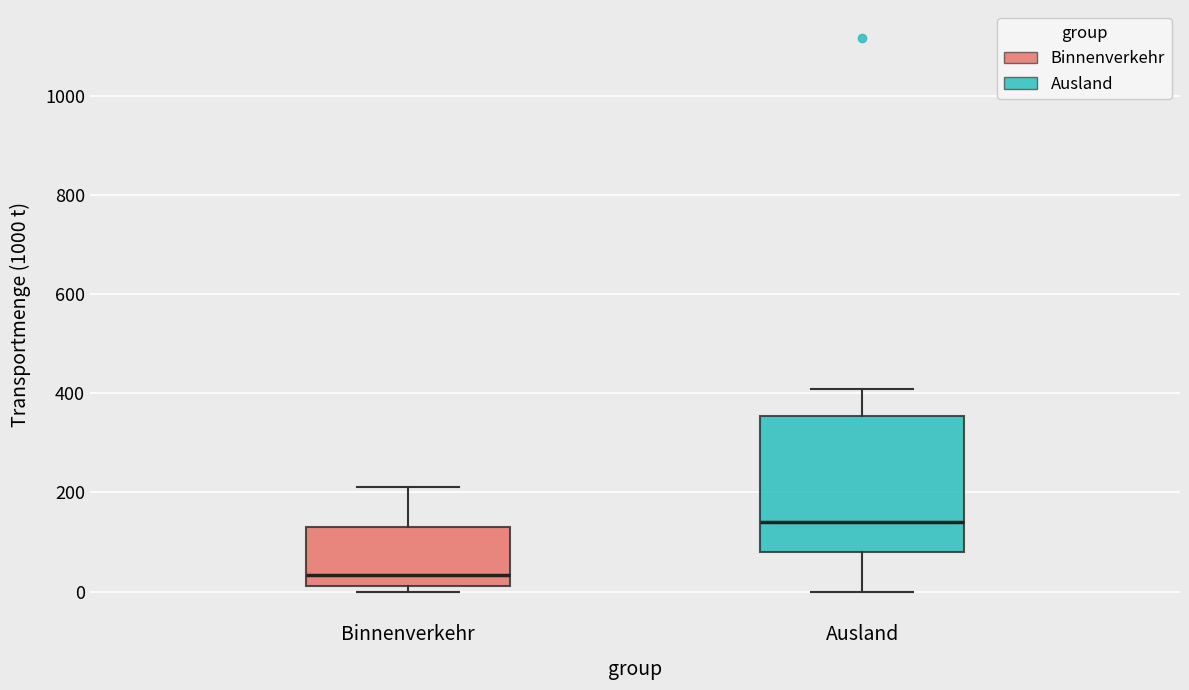

Where does the lower whisker of the box for Ausland end on the y-axis? The values are not printed on the chart, so give them approximately, as read against the axis.

0